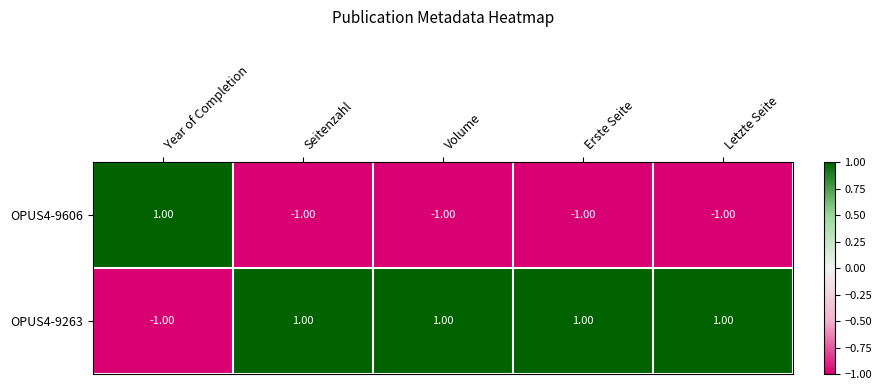

List the series in order of their overall mean, highest first.

OPUS4-9263, OPUS4-9606